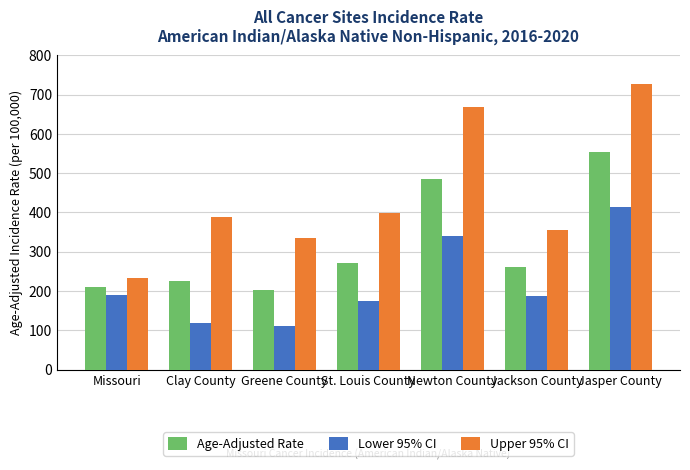

What is the greatest value displayed?

726.1